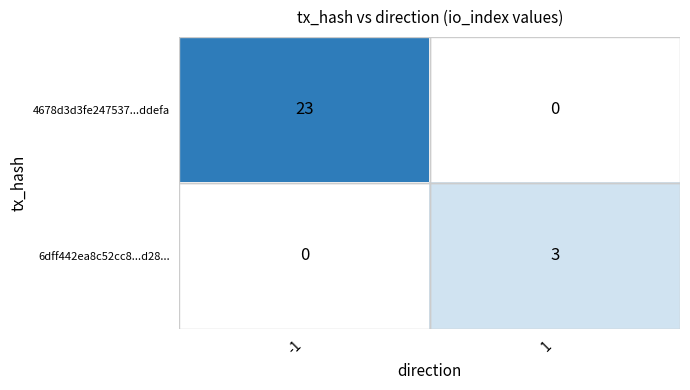

Read the 4678d3d3fe247537...ddefa value at -1, to the nearest 5.

25